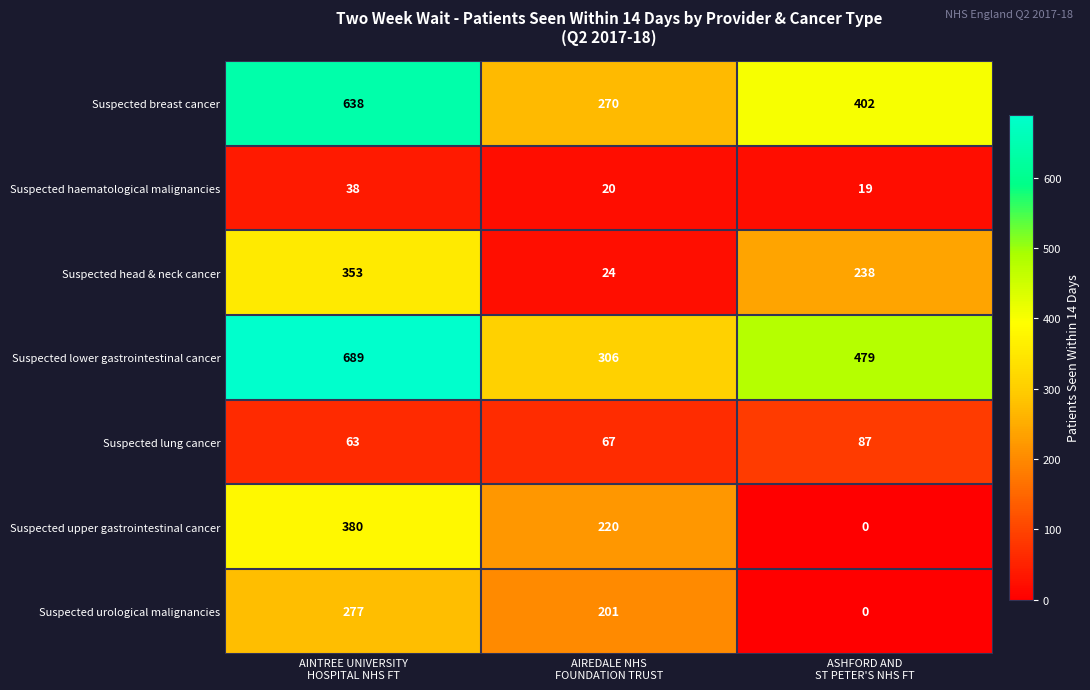

What is the spread (max minus min) of values at ASHFORD AND
ST PETER'S NHS FT?

479